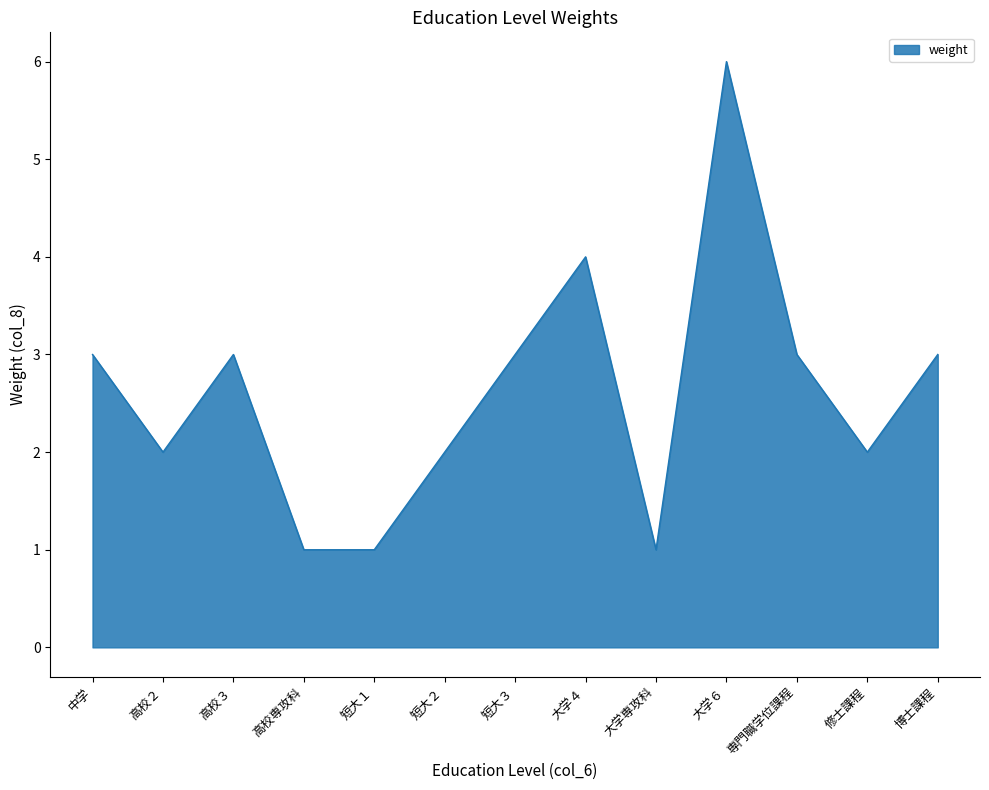

At which category does the chart reach its peak across all series?

大学６